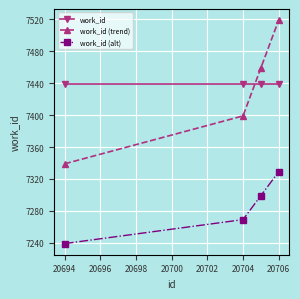

What is the greatest value displayed?

7519